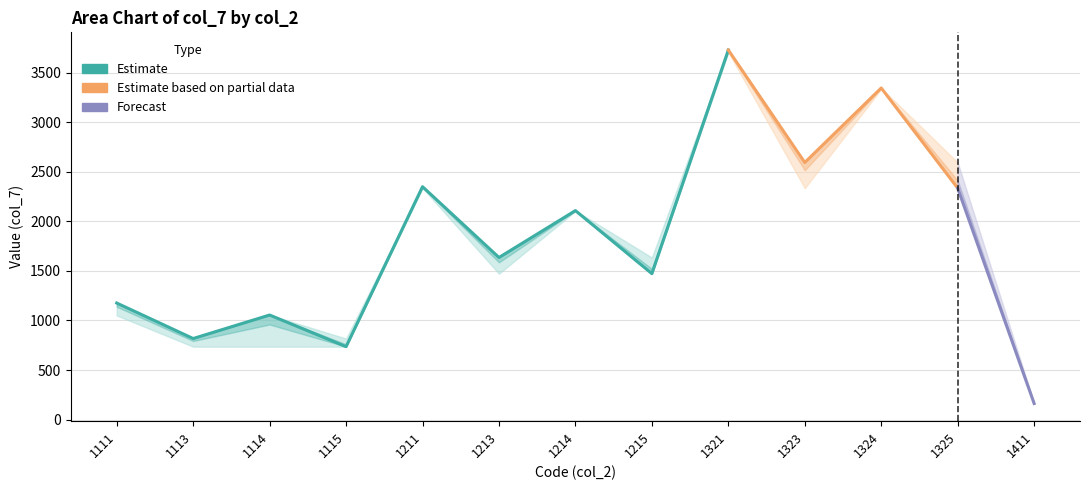

What is the difference between the maximum and minimum values in the col_7 (Value) series?

3564